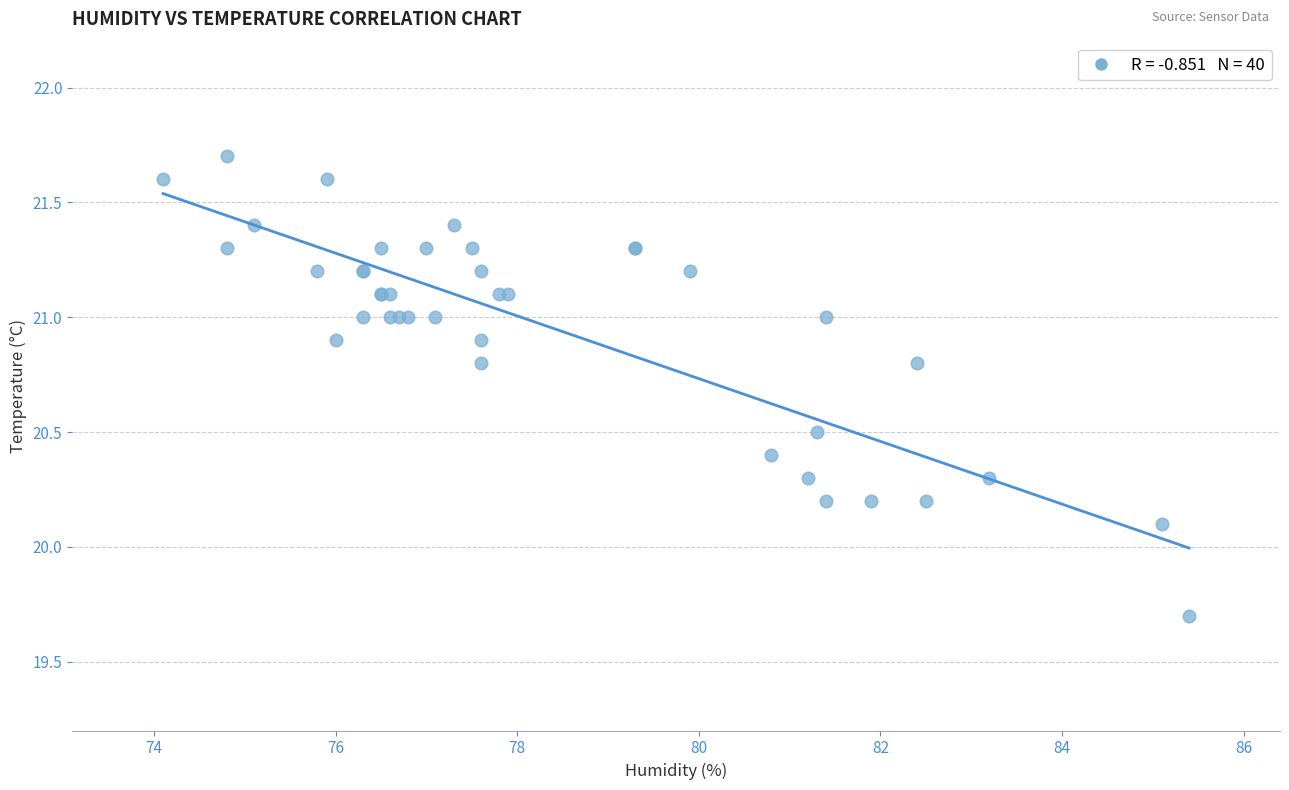

What Y value in the scatter plot is closest to 20?

20.1